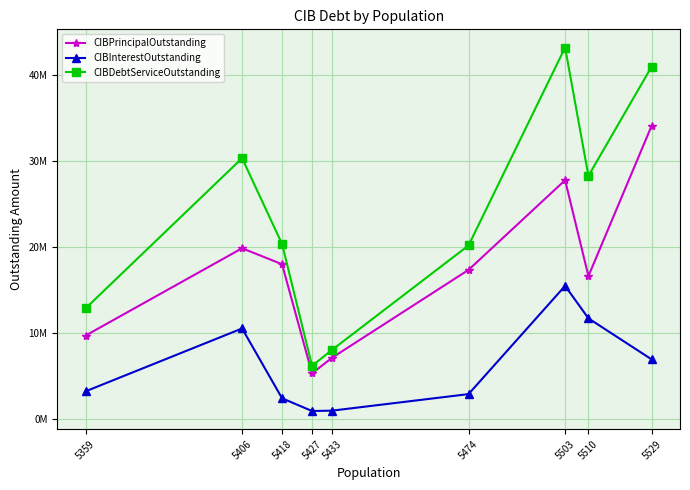

Reading left to right, transcribe all the data shown in this chart.

CIBPrincipalOutstanding: 9656000.0	19815000.0	17958000.0	5253000.0	7070000.0	17300000.0	27740000.0	16575000.0	34085000.0
CIBInterestOutstanding: 3166757.8	10482672.0	2356361.0	876124.0	917126.0	2843586.8	15438195.3	11660078.4	6878911.0
CIBDebtServiceOutstanding: 12822757.8	30297672.0	20314361.0	6129124.0	7987126.0	20143586.8	43178195.3	28235078.4	40963911.0